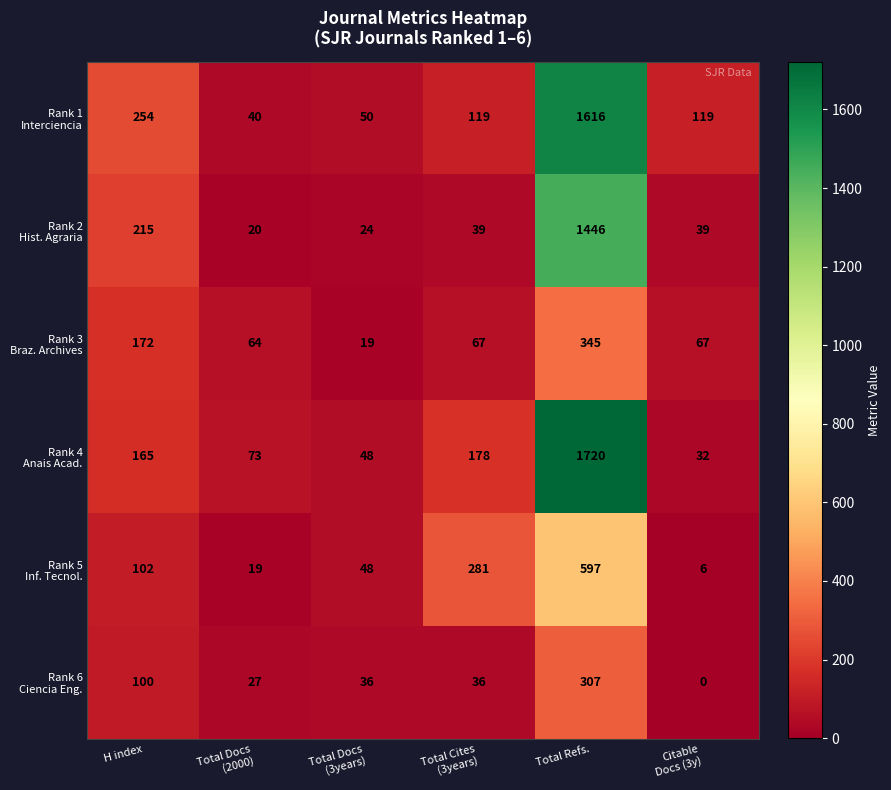

At which category is the sum across all series the highest?

Total Refs.